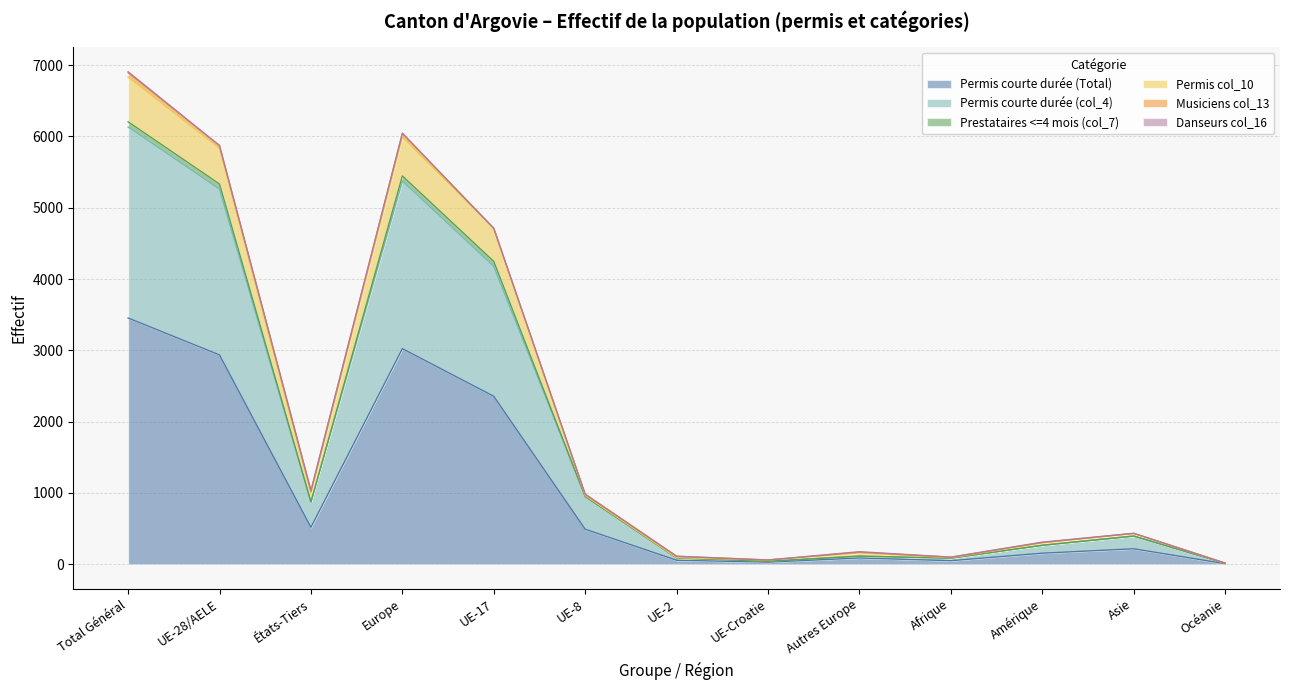

What is the difference between the second highest and second lowest values in the Permis courte durée (col_4) series?

5330